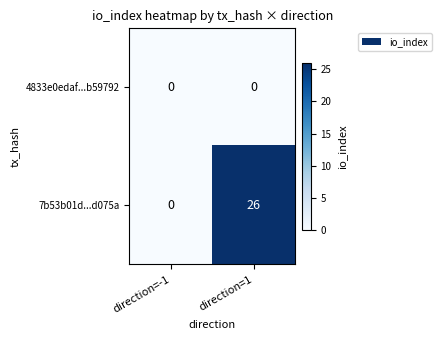

Rank the series by their average value, from highest to lowest.

7b53b01d...d075a, 4833e0edaf...b59792